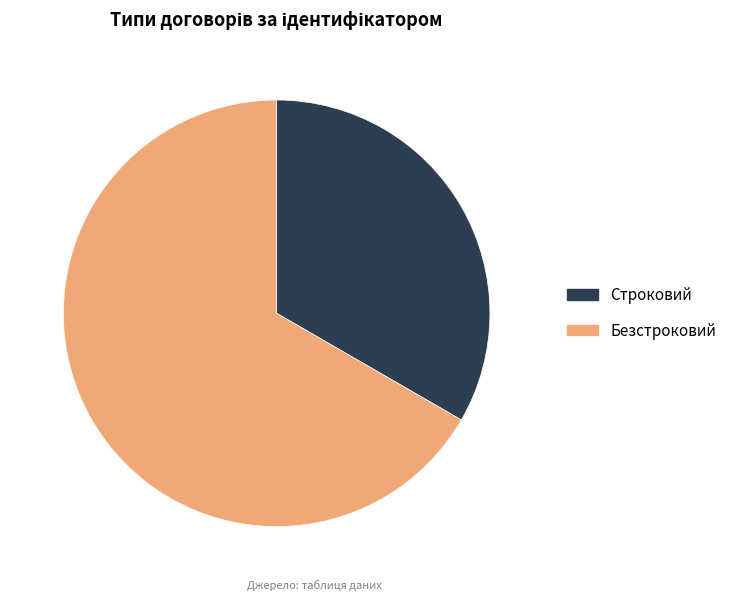

Is there any slice that represents more than half of the pie?

Yes